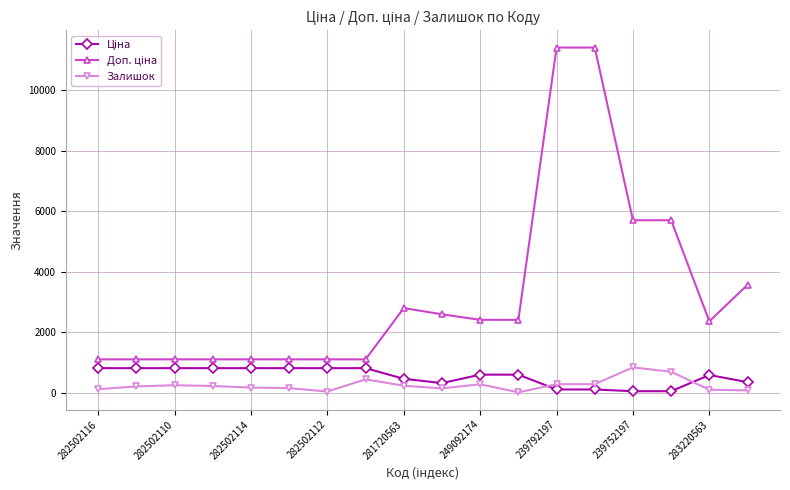

True or false: Залишок has more than 2 points higher than both neighbors.

True